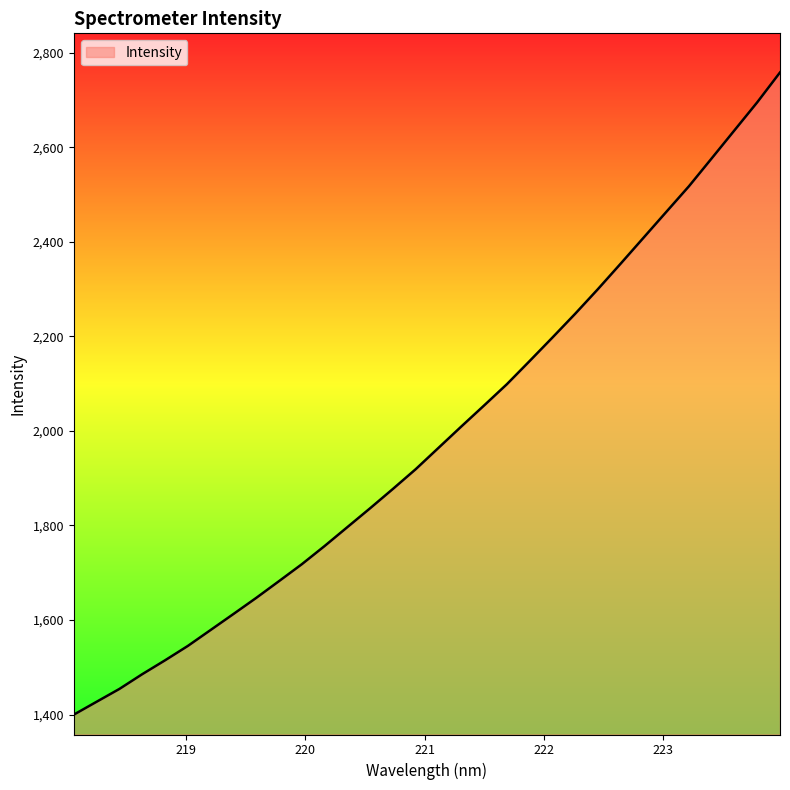

Does the chart have visible grid lines?

No